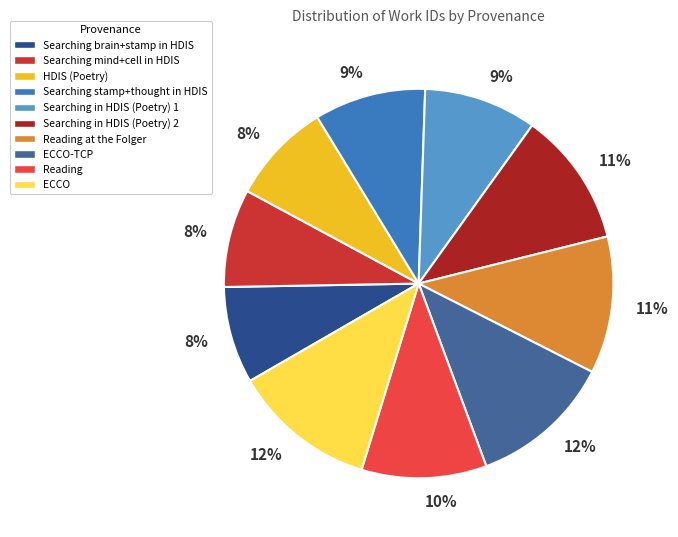

To the nearest percent, what portion does Reading represent?

10%